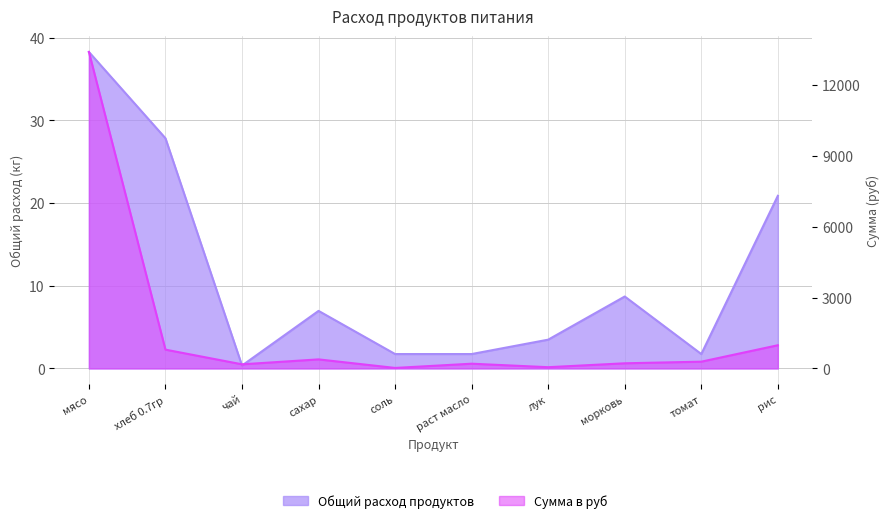

At how many categories does at least one series exceed 7857?

1